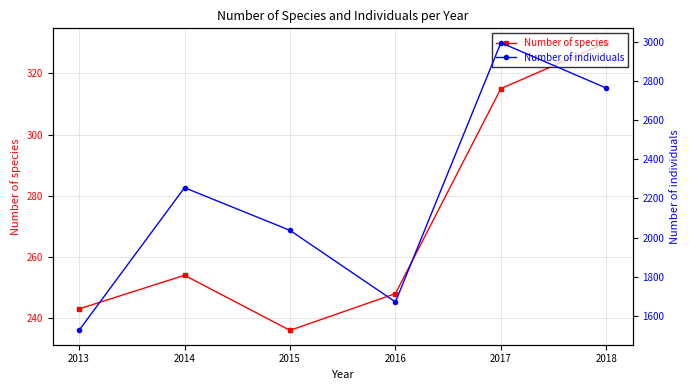

Which series has the largest range (max minus min)?

Number of individuals